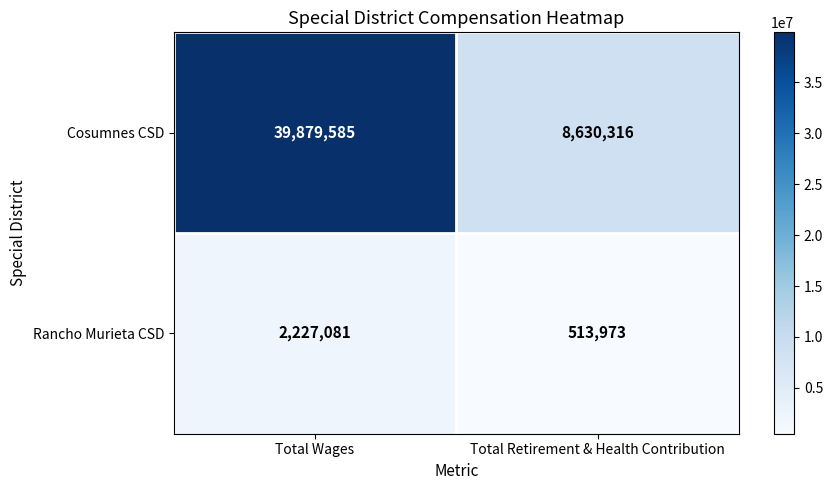

At Total Retirement & Health Contribution, list the series in order from smallest to largest.

Rancho Murieta CSD, Cosumnes CSD